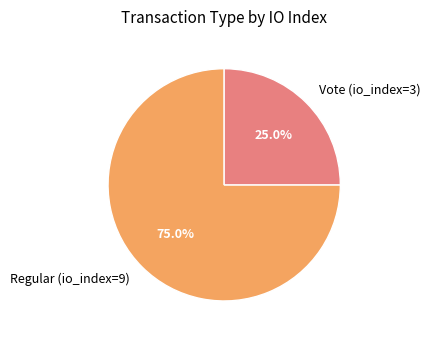

Does any single category account for the majority?

Yes